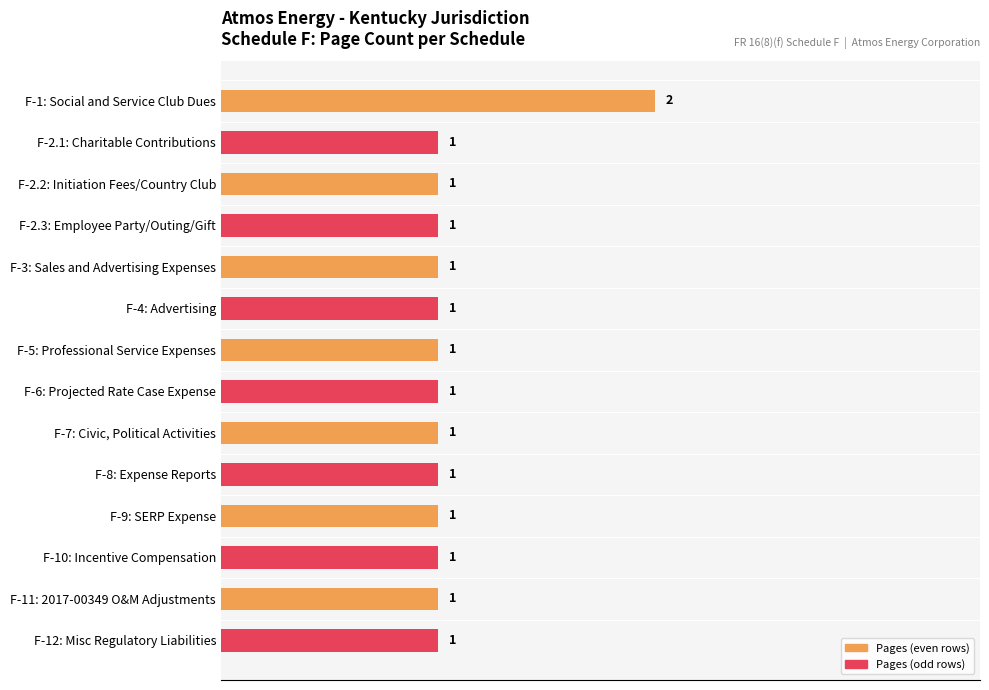

What is the label of the 10th bar from the bottom?

F-3: Sales and Advertising Expenses